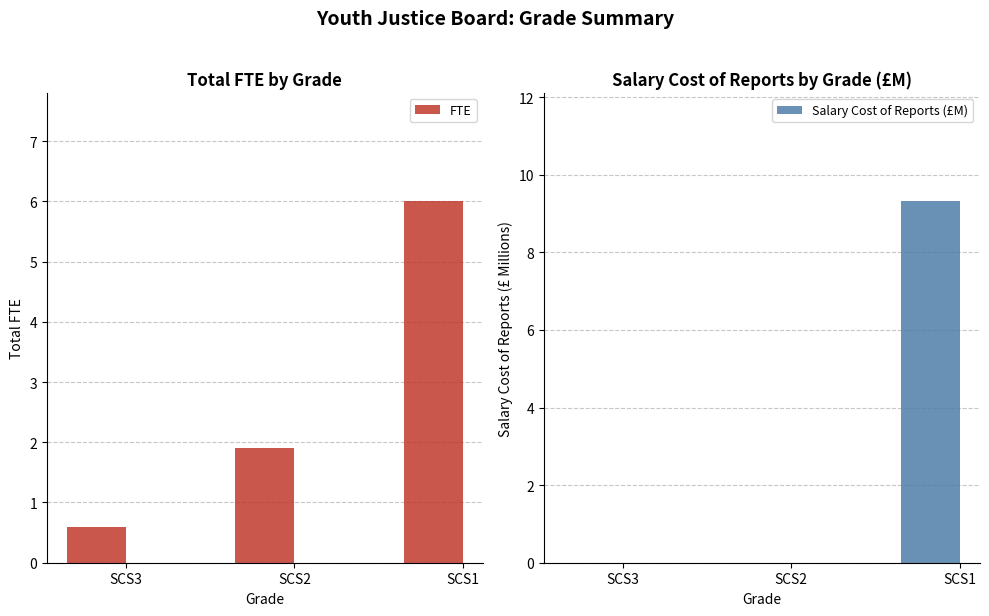

The value of FTE at SCS3 is 0.6. True or false?

True